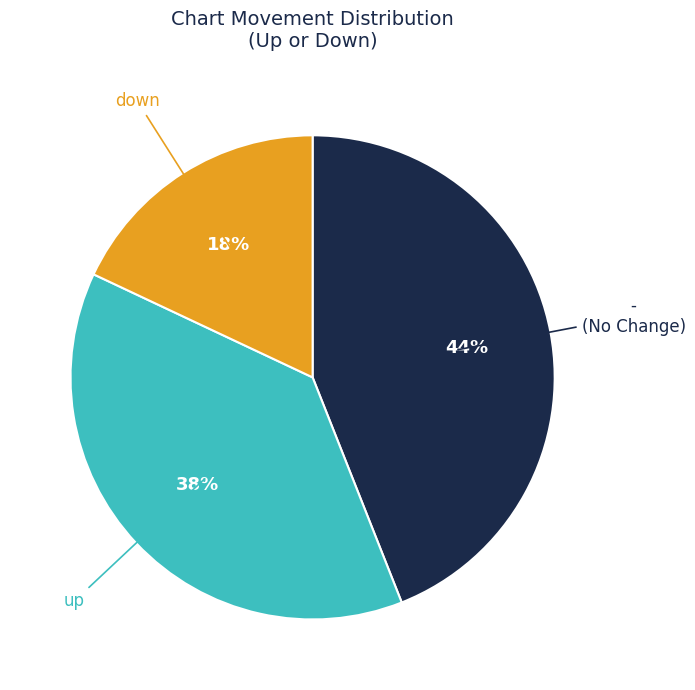

Is there a majority slice in this chart?

No